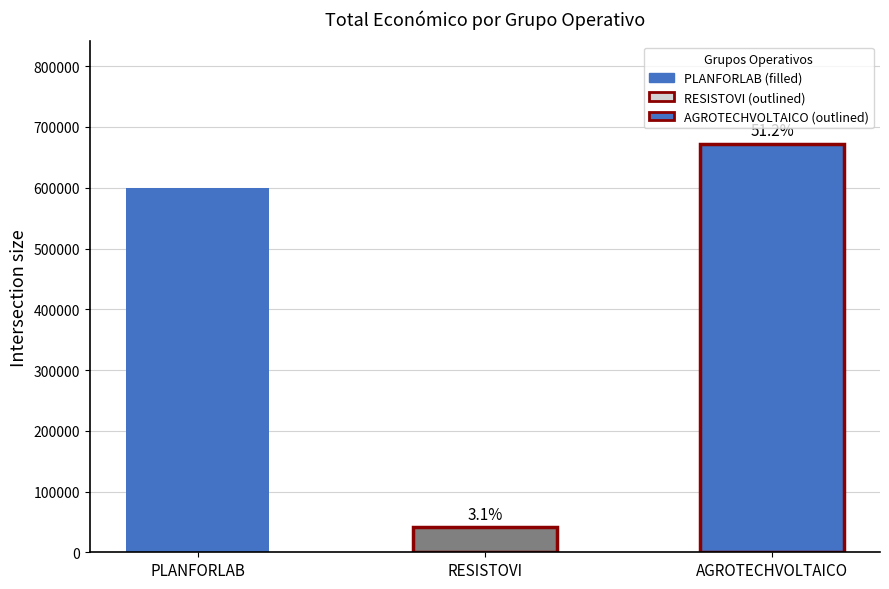

The value at AGROTECHVOLTAICO is 389329. True or false?

False